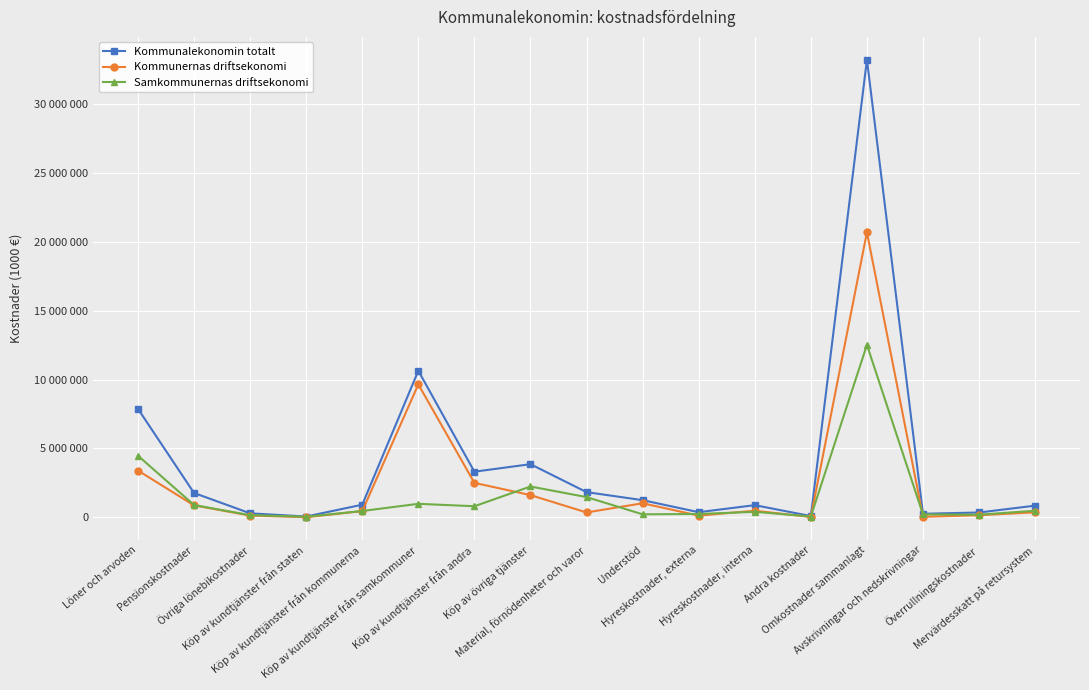

What is the label of the 10th point from the left?

Understöd